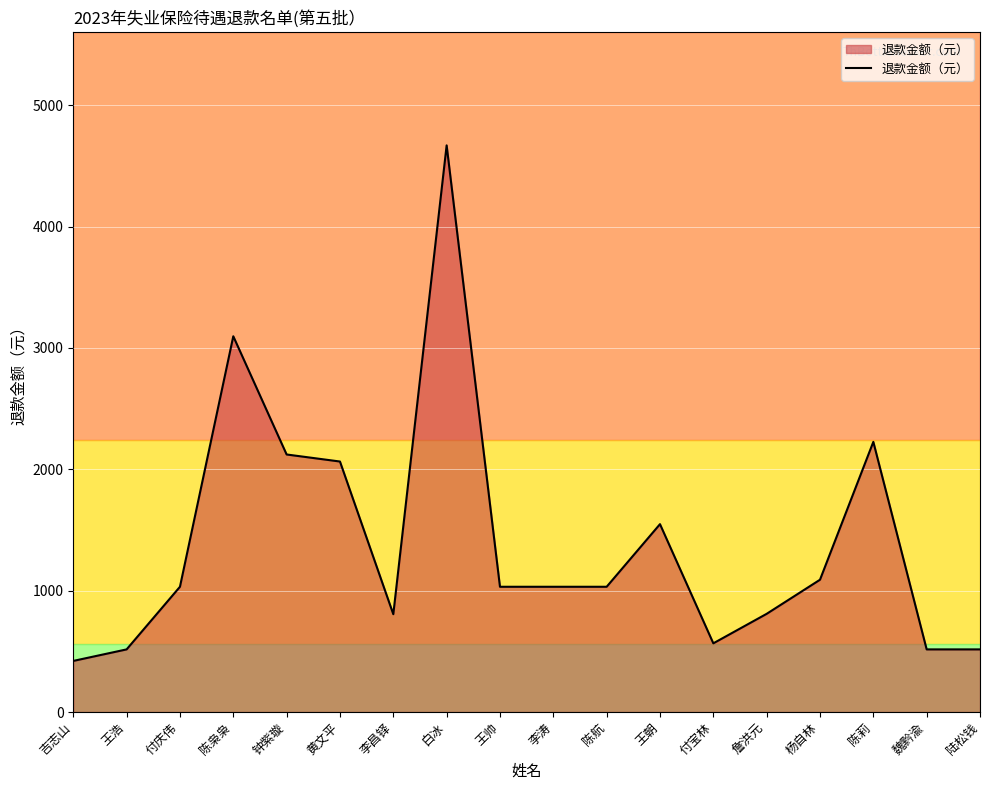

What position from the right is 陈航?

8